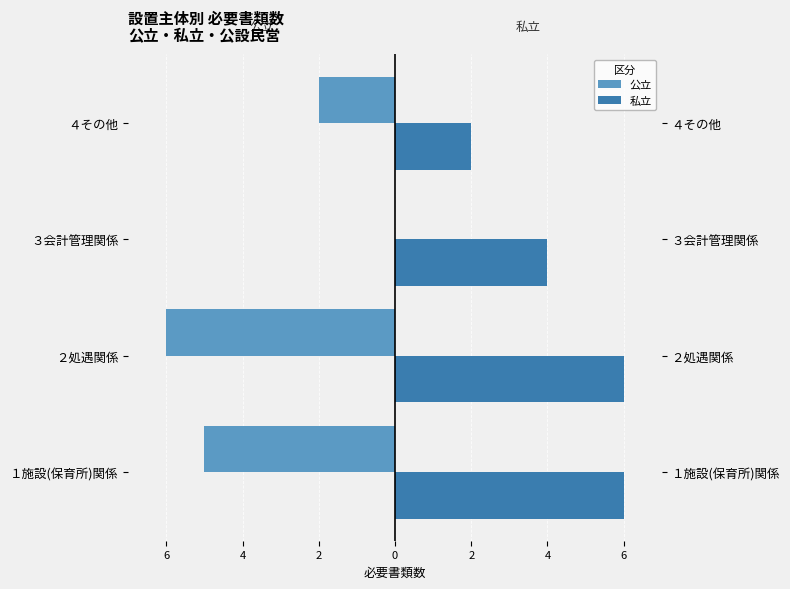

Which has a higher value, ２処遇関係 or １施設(保育所)関係?

１施設(保育所)関係